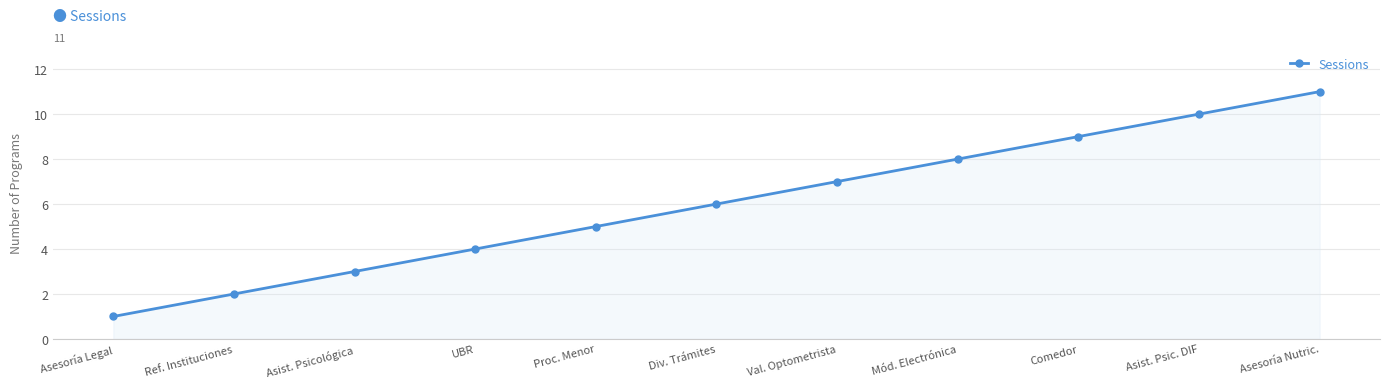

Where is the data nearest to the value 6?

Div. Trámites